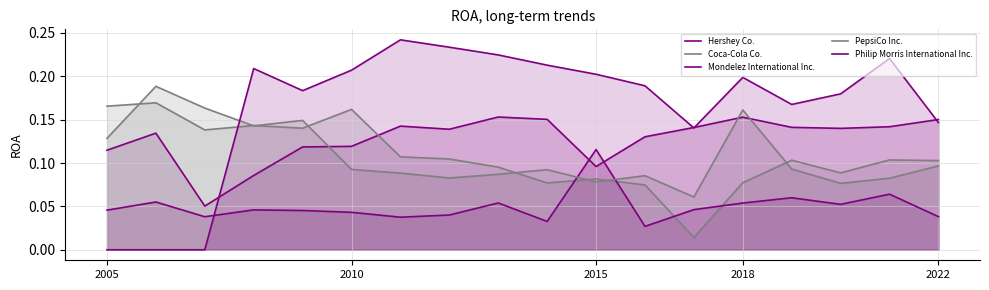

Reading right to left, what are all the values shown in this chart?

Hershey Co.: 0.2	0.1	0.1	0.1	0.2	0.1	0.1	0.1	0.2	0.2	0.1	0.1	0.1	0.1	0.1	0.1	0.1	0.1
Coca-Cola Co.: 0.1	0.1	0.1	0.1	0.1	0.0	0.1	0.1	0.1	0.1	0.1	0.1	0.2	0.1	0.1	0.1	0.2	0.2
Mondelez International Inc.: 0.0	0.1	0.1	0.1	0.1	0.0	0.0	0.1	0.0	0.1	0.0	0.0	0.0	0.0	0.0	0.0	0.1	0.0
PepsiCo Inc.: 0.1	0.1	0.1	0.1	0.2	0.1	0.1	0.1	0.1	0.1	0.1	0.1	0.1	0.1	0.1	0.2	0.2	0.1
Philip Morris International Inc.: 0.1	0.2	0.2	0.2	0.2	0.1	0.2	0.2	0.2	0.2	0.2	0.2	0.2	0.2	0.2	0.0	0.0	0.0